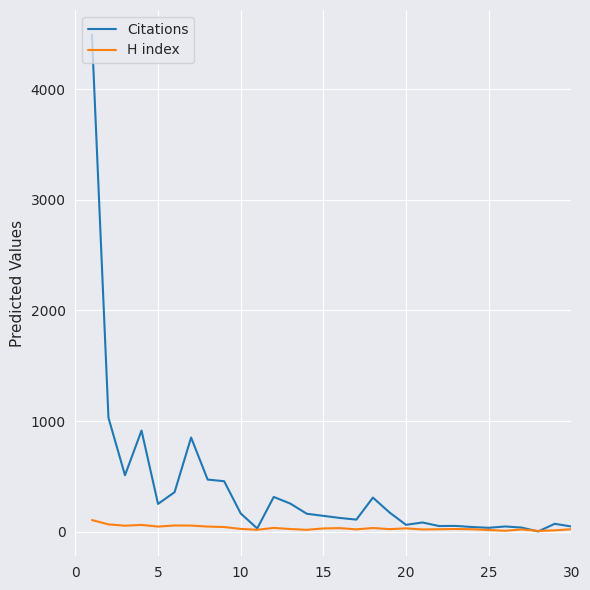

Which series has the largest total across all categories?

Citations